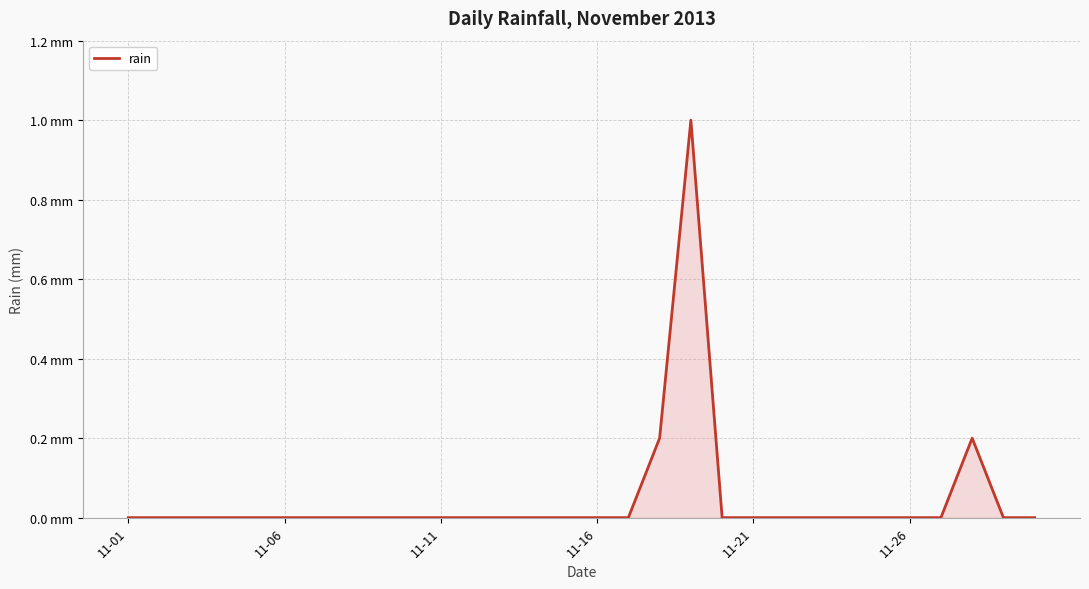

Is this an area chart (filled region under the line)?

Yes